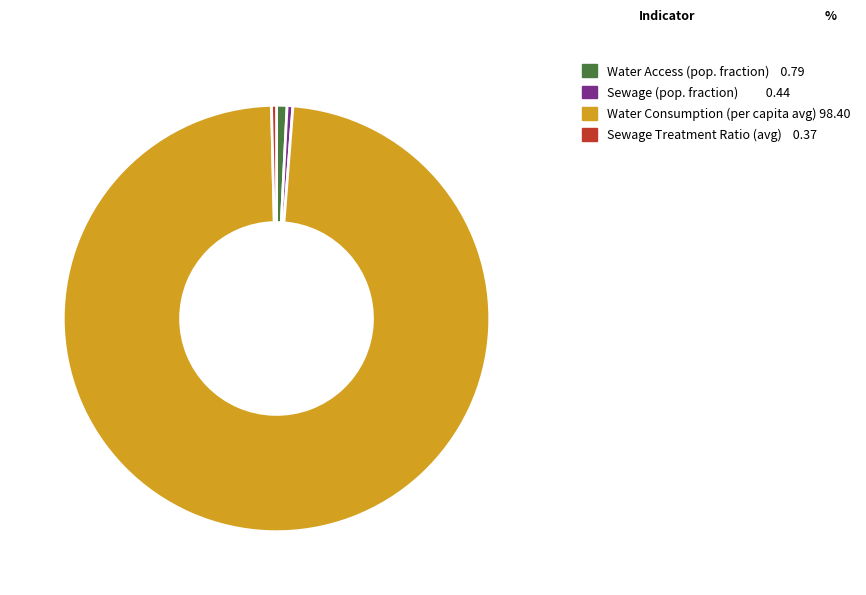

Is Sewage Treatment Ratio (avg) 0.37 the majority of the pie?

No